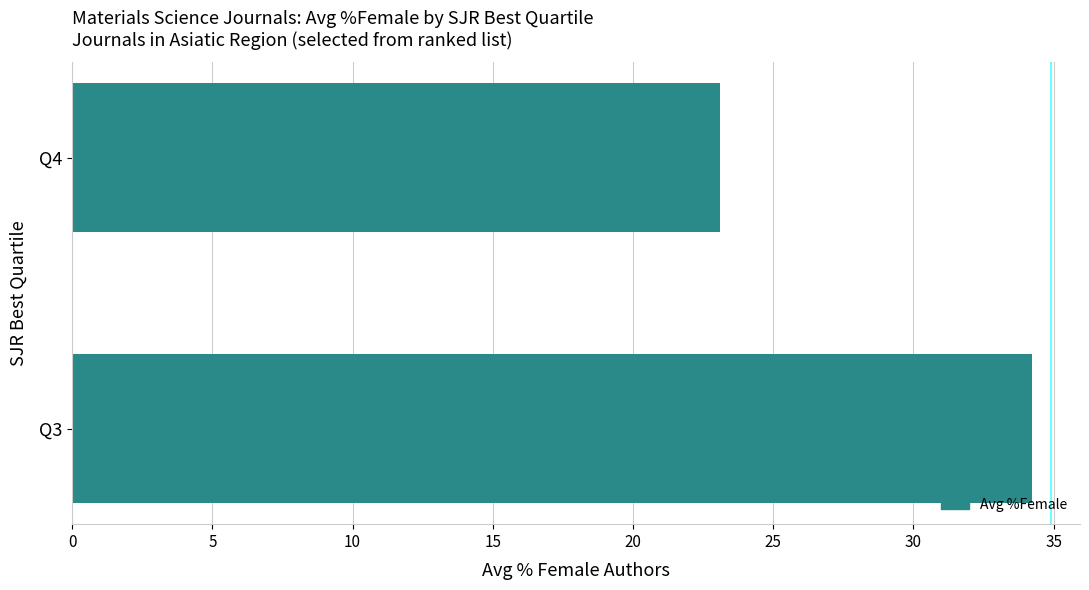

What is the maximum value shown in the chart?

34.2